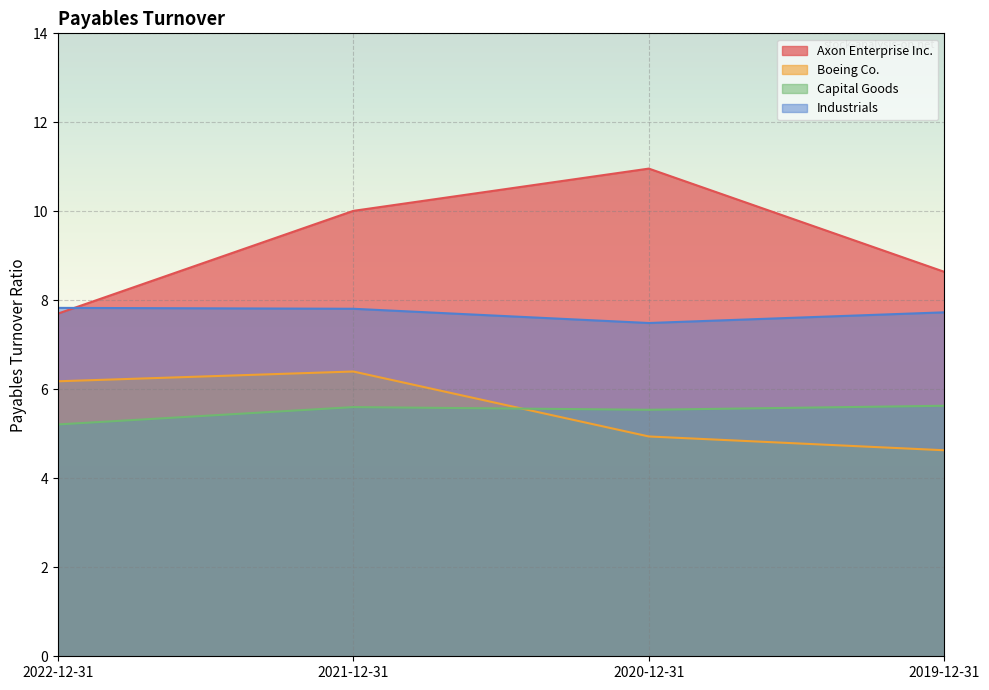

What is the difference between the maximum and second lowest values in the Capital Goods series?

0.1